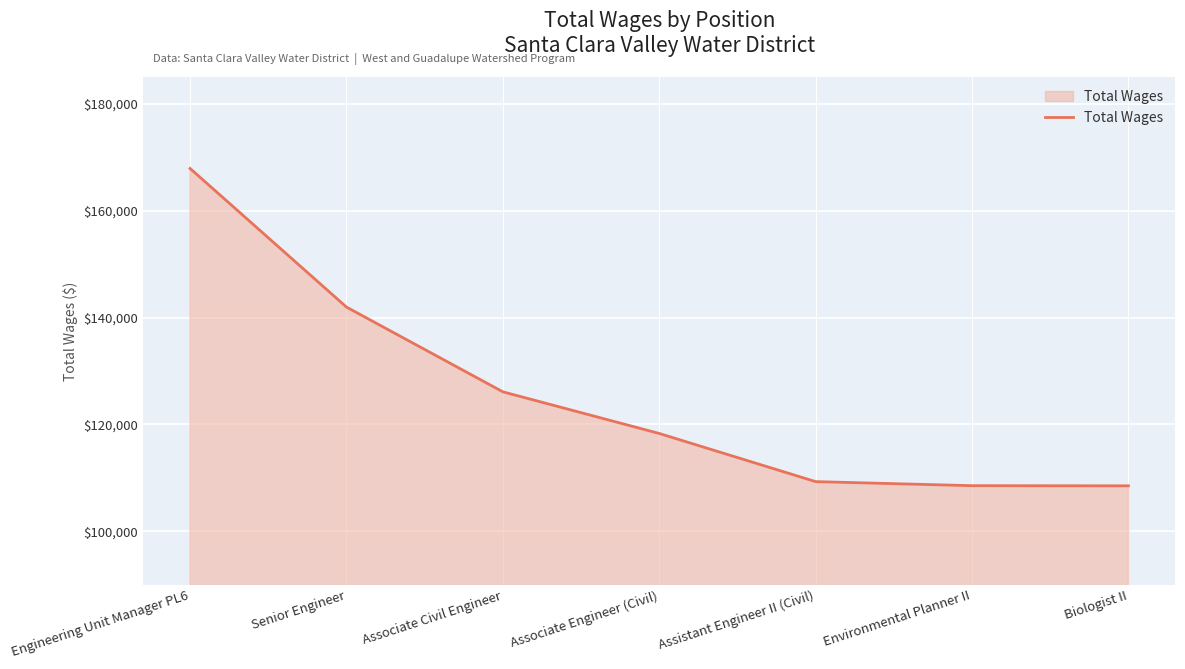

Where is the data nearest to the value 138219?

Senior Engineer